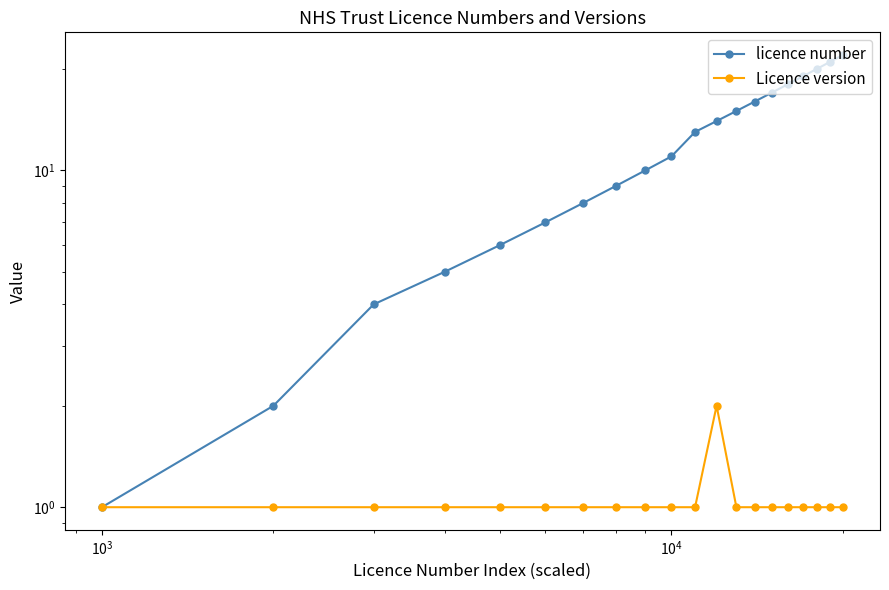

Count the number of data series in this chart.

2